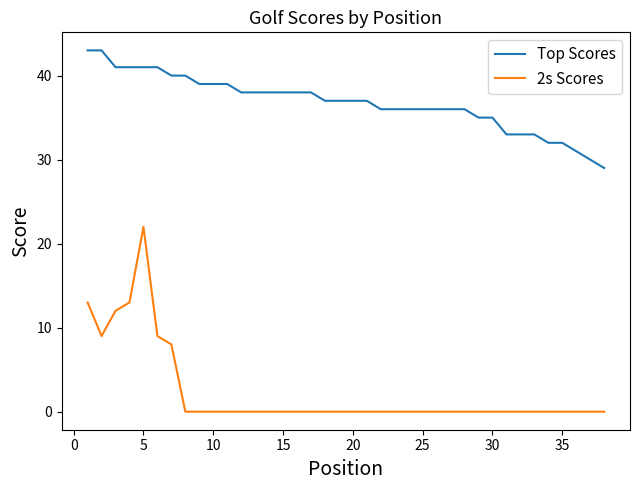

Which series has the largest total across all categories?

Top Scores